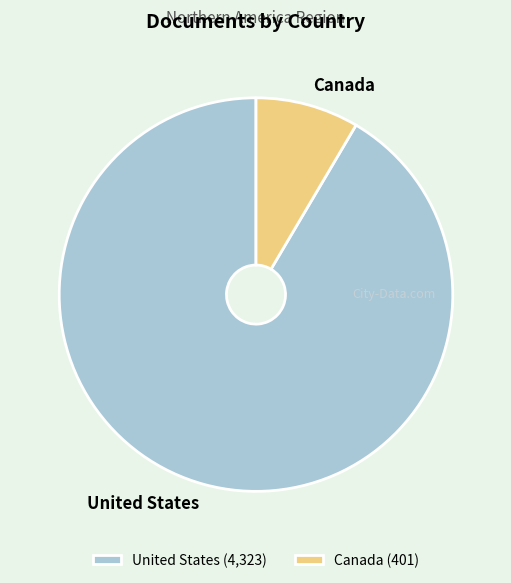

What is the ratio of the value at United States to the value at Canada?

10.8